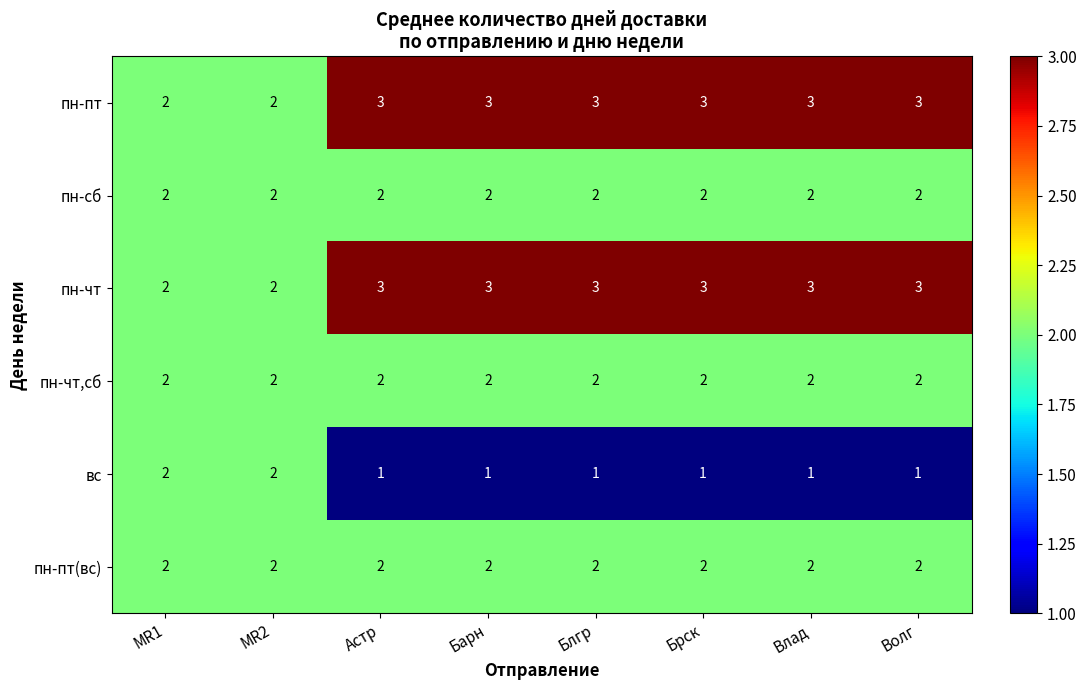

What is the maximum value shown in the chart?

3